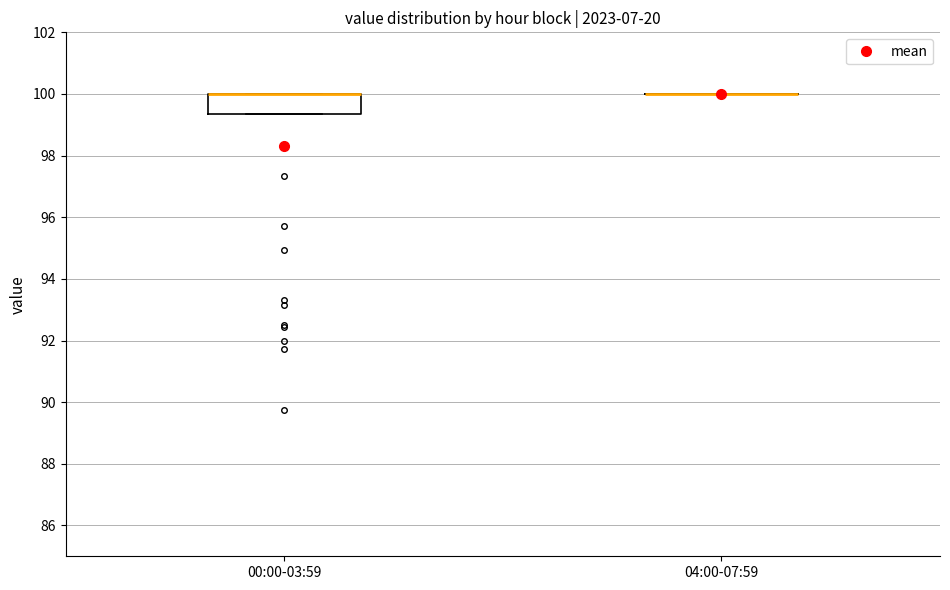

Reading left to right, transcribe this box plot: for each box, give where its median line is, the range the box spans, and where its two whiskers end, as read against the y-axis. The values are not printed on the chart, so give them approximately, as read against the axis.

00:00-03:59: median 100.0 (drawn on the box's upper edge), box 99.4 to 100.0, whiskers 99.4 to 100.0
04:00-07:59: box collapsed to a line at 100.0, whiskers 100.0 to 100.0